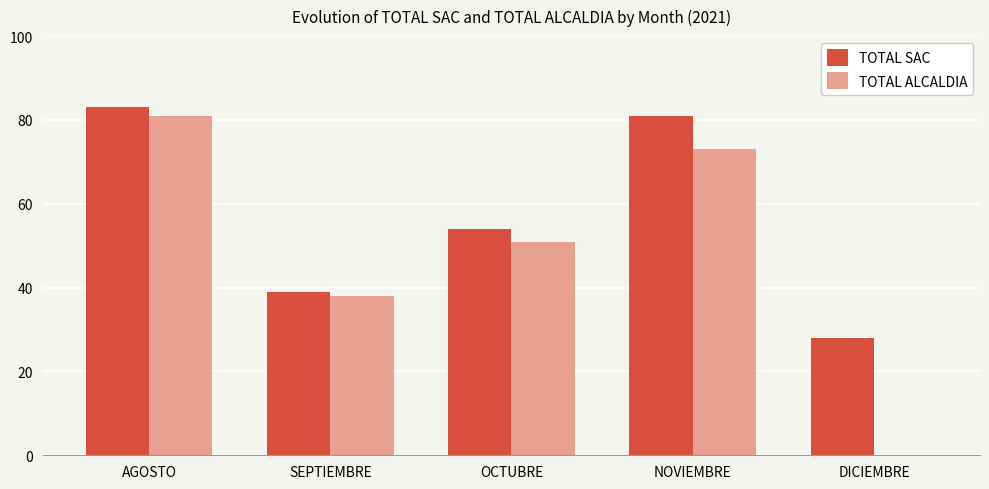

The value of TOTAL SAC at NOVIEMBRE is 119. True or false?

False